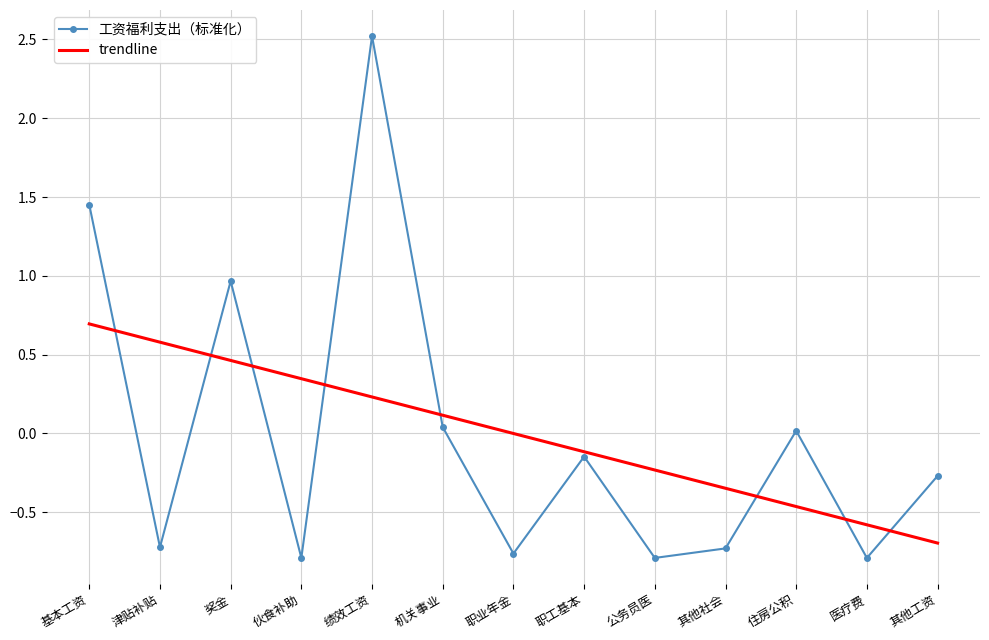

How many distinct data groups are displayed?

2